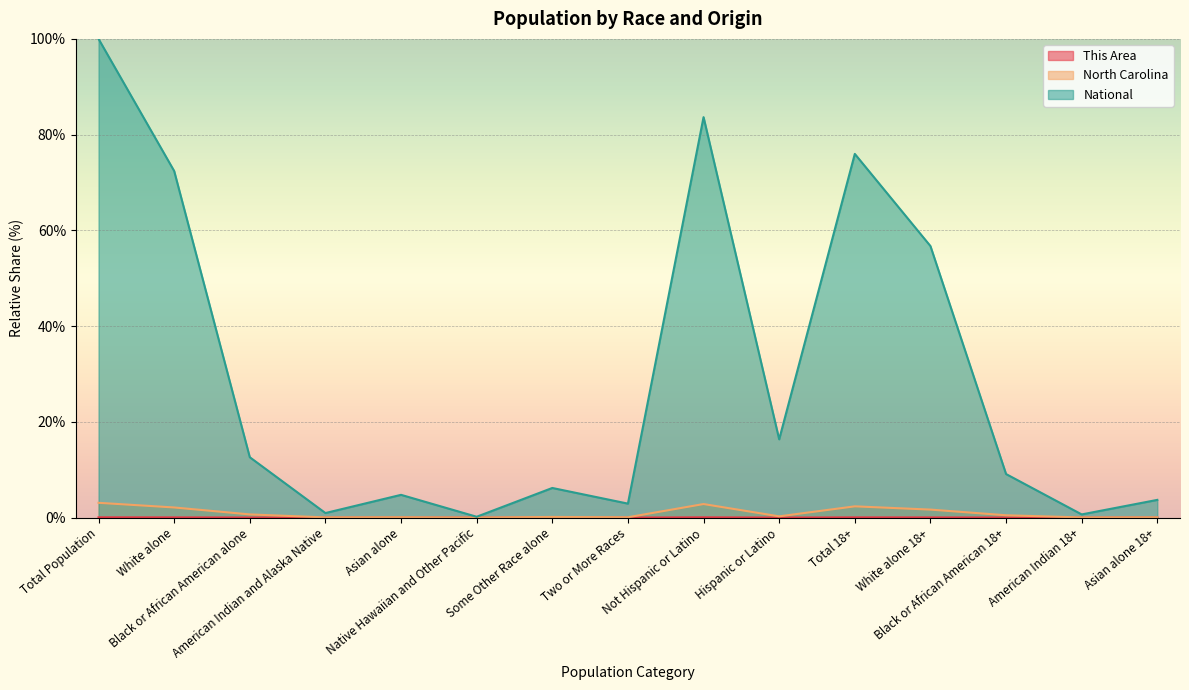

List the labels in order of National value, smallest first.

Native Hawaiian and Other Pacific, American Indian 18+, American Indian and Alaska Native, Two or More Races, Asian alone 18+, Asian alone, Some Other Race alone, Black or African American 18+, Black or African American alone, Hispanic or Latino, White alone 18+, White alone, Total 18+, Not Hispanic or Latino, Total Population